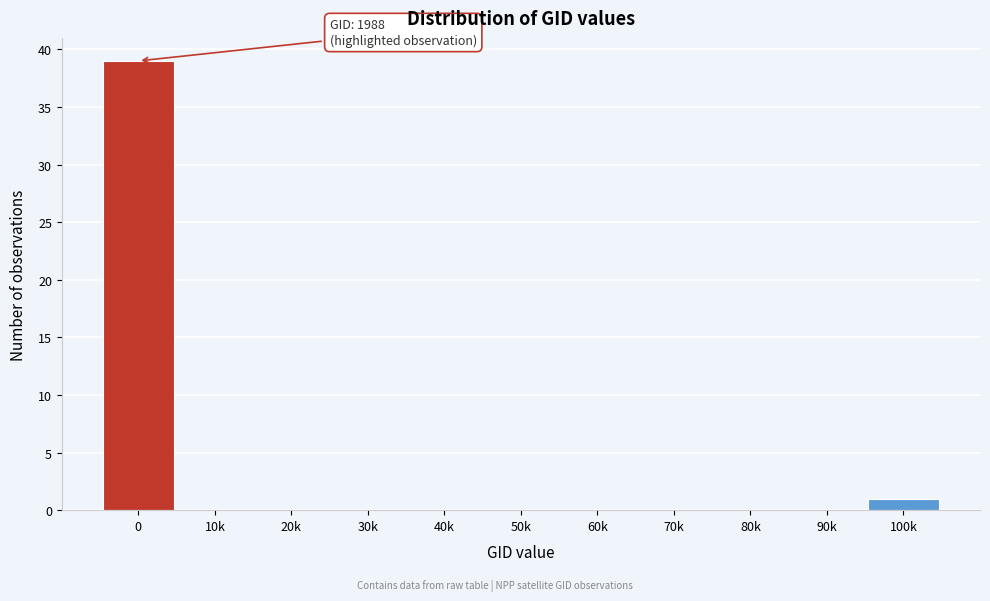

Reading left to right, what are all the values shown in this chart?

0=39	10k=0	20k=0	30k=0	40k=0	50k=0	60k=0	70k=0	80k=0	90k=0	100k=1